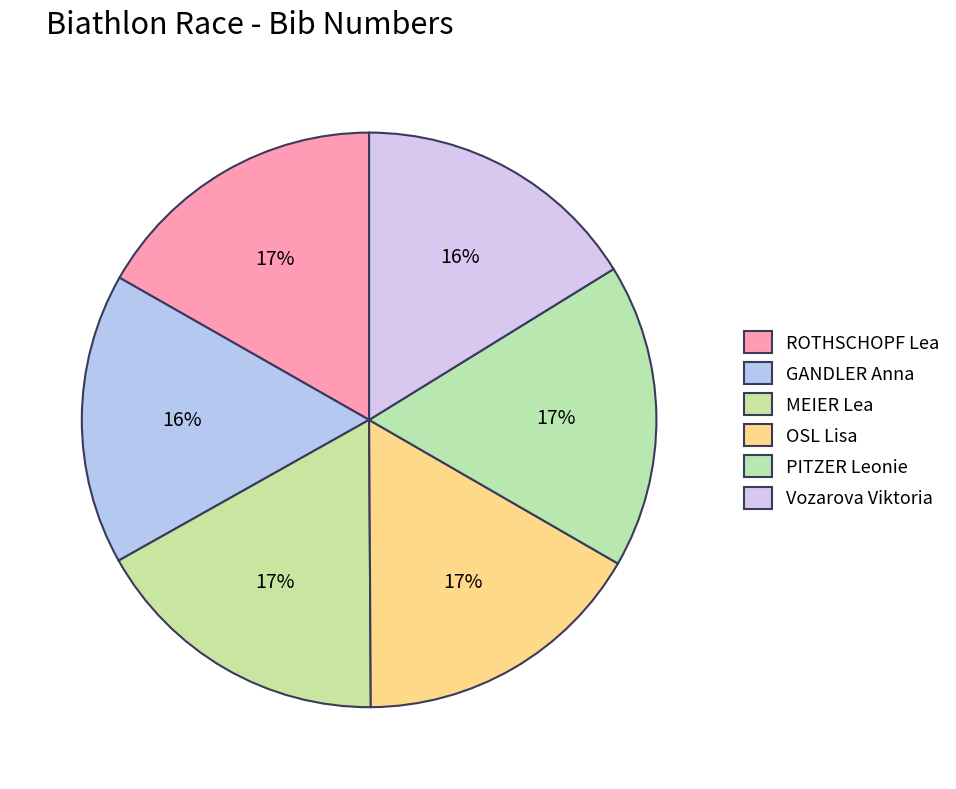

Rank the categories by value from highest to lowest.

PITZER Leonie, MEIER Lea, ROTHSCHOPF Lea, OSL Lisa, GANDLER Anna, Vozarova Viktoria